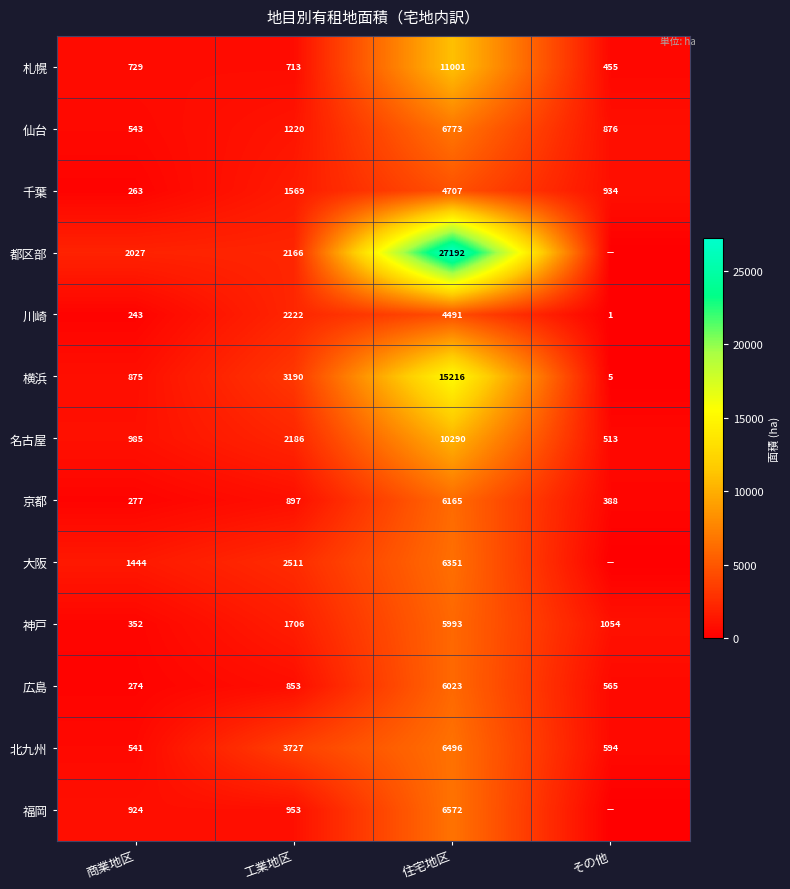

Is it true that 札幌 equals 713 at 工業地区?

True